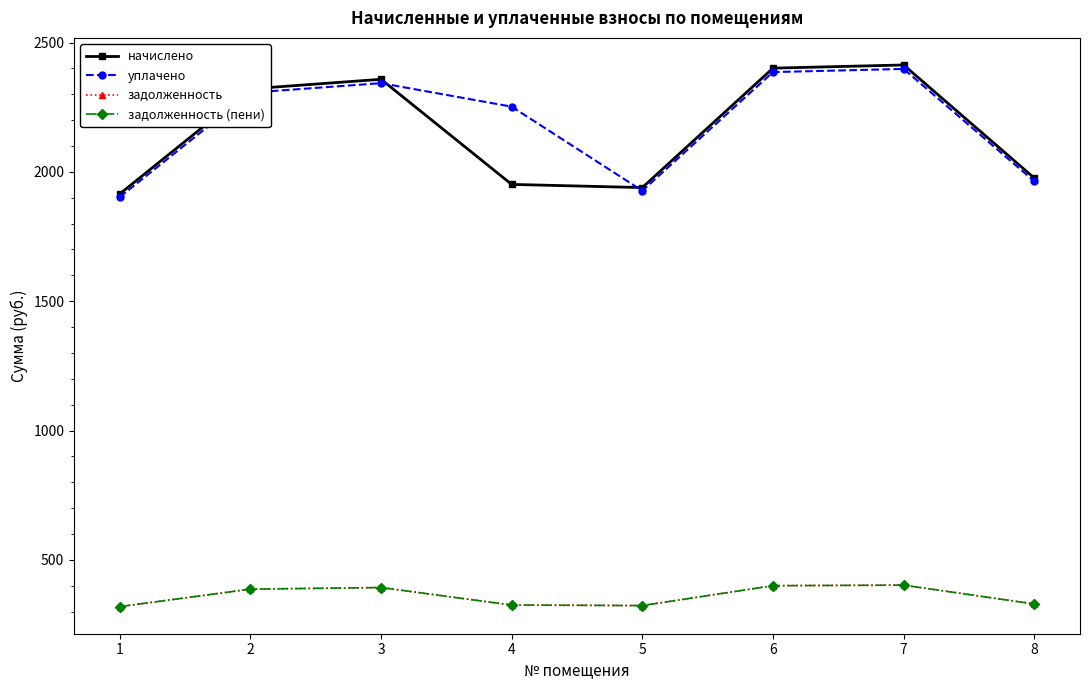

Which category has the lowest value in the начислено series?

1